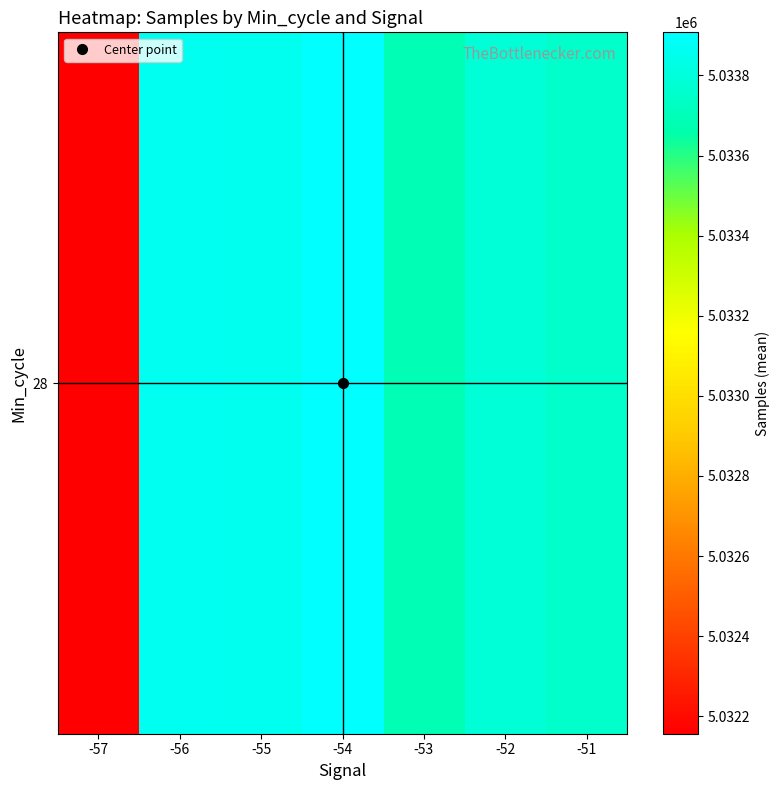

Read the value at -52.

5033787.0